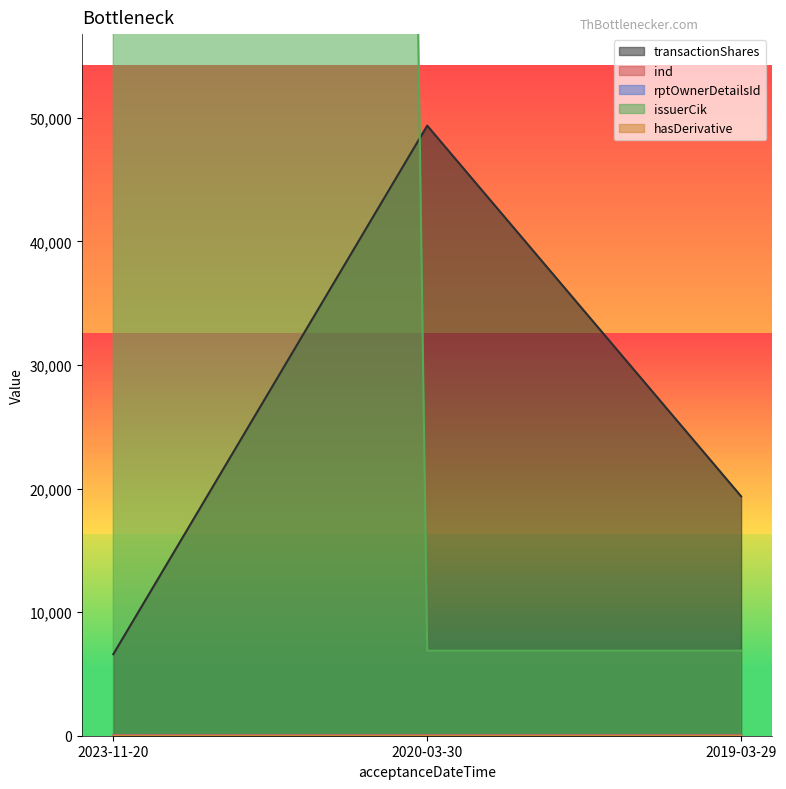

List the series in order of their peak value, lowest first.

hasDerivative, rptOwnerDetailsId, ind, transactionShares, issuerCik